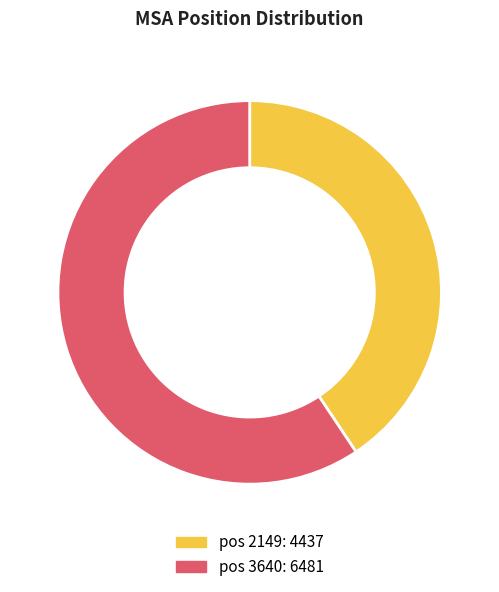

Which category has the smallest portion of the pie?

pos 2149: 4437